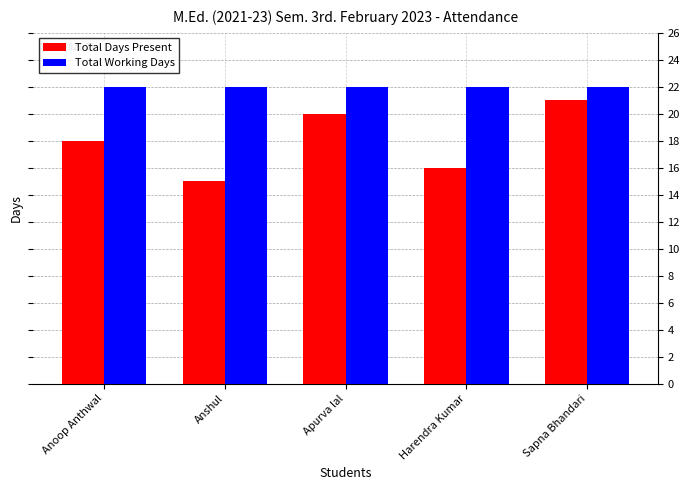

What is the difference between the highest and lowest values at Harendra Kumar?

6